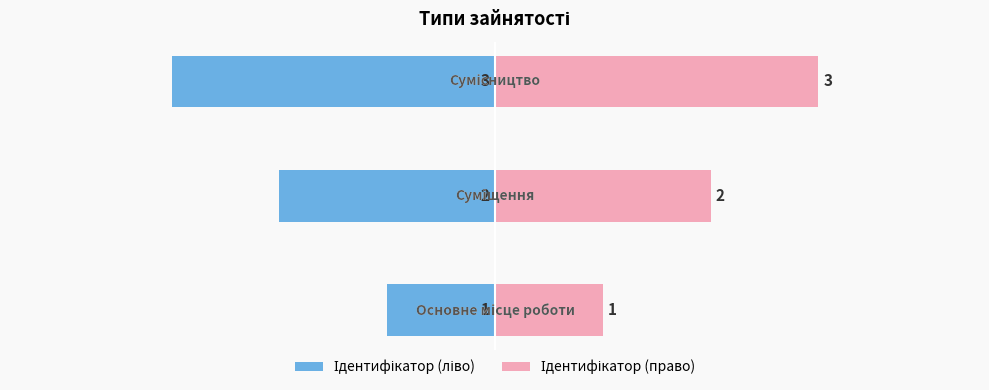

How many bars are there in total?

6